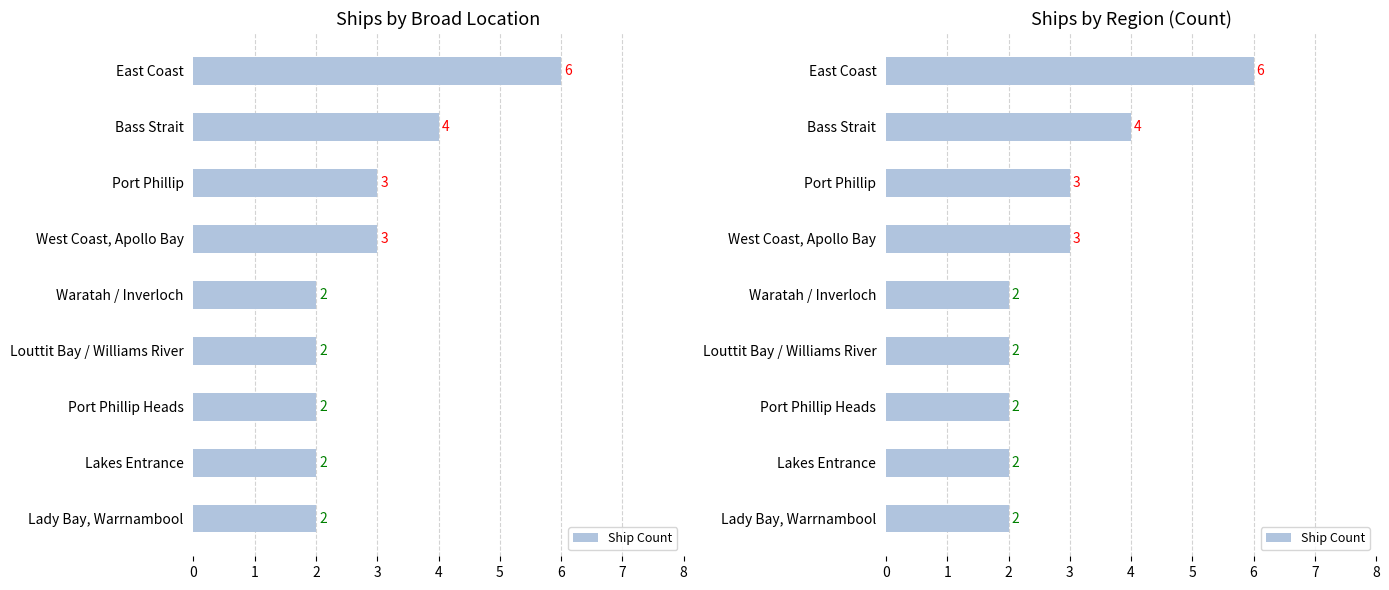

What is the difference between the maximum and minimum values?

4